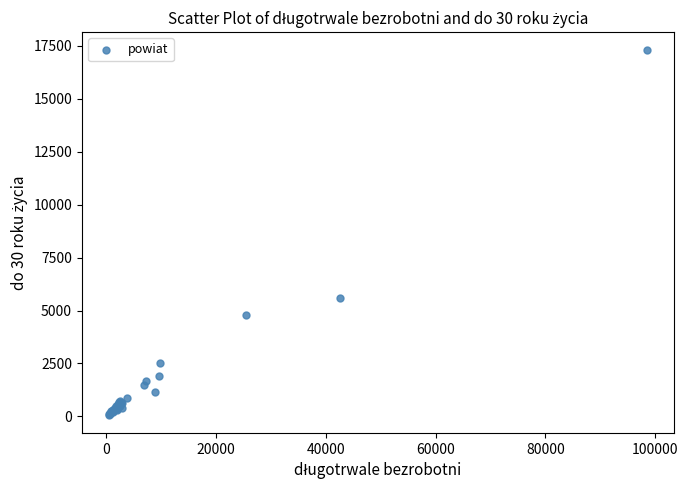

What Y value in the scatter plot is closest to 8684?

5585